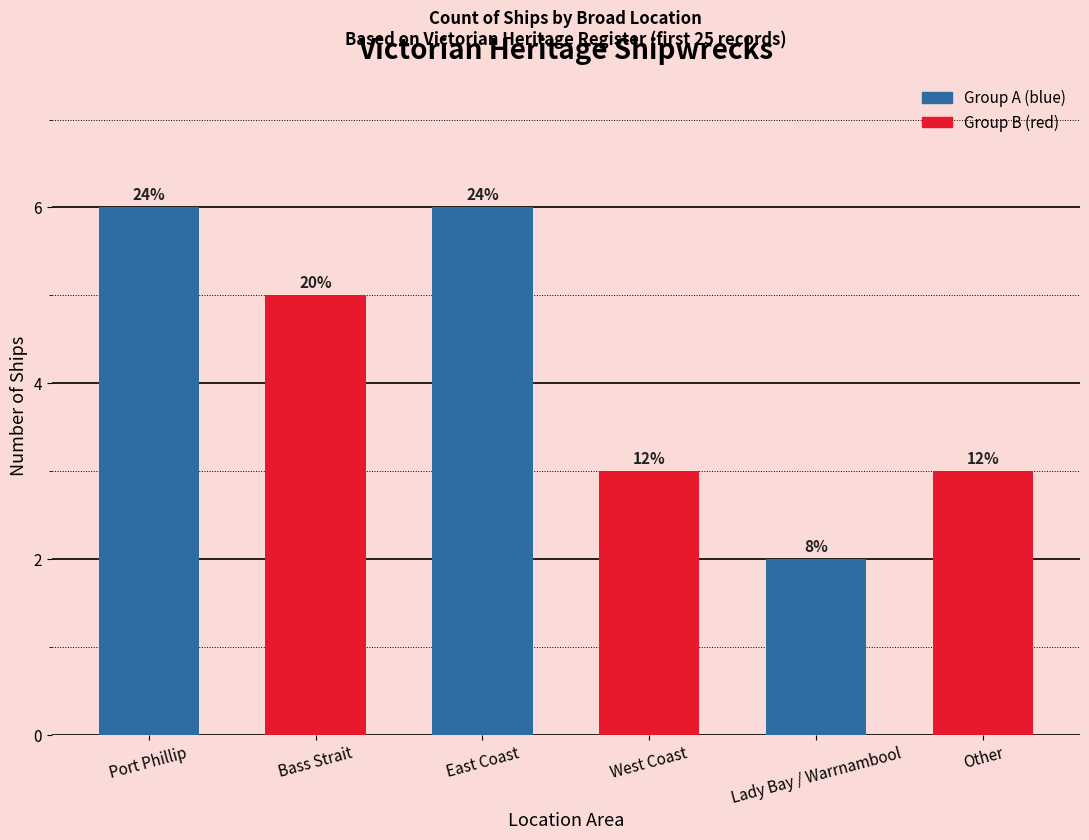

How many bars are there in total?

6